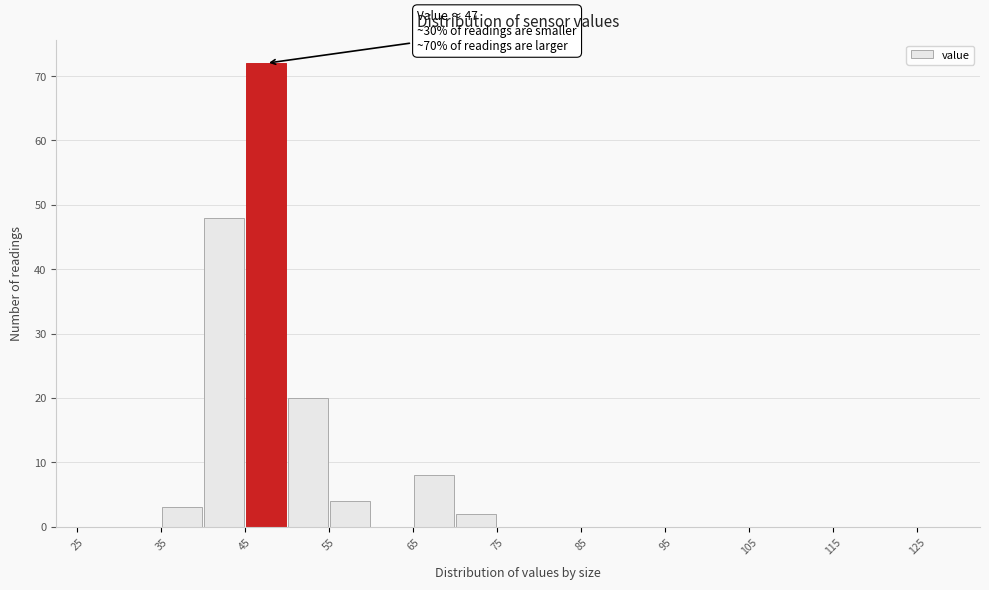

Over which range of the x-axis is the bar tallest?

45 to 50